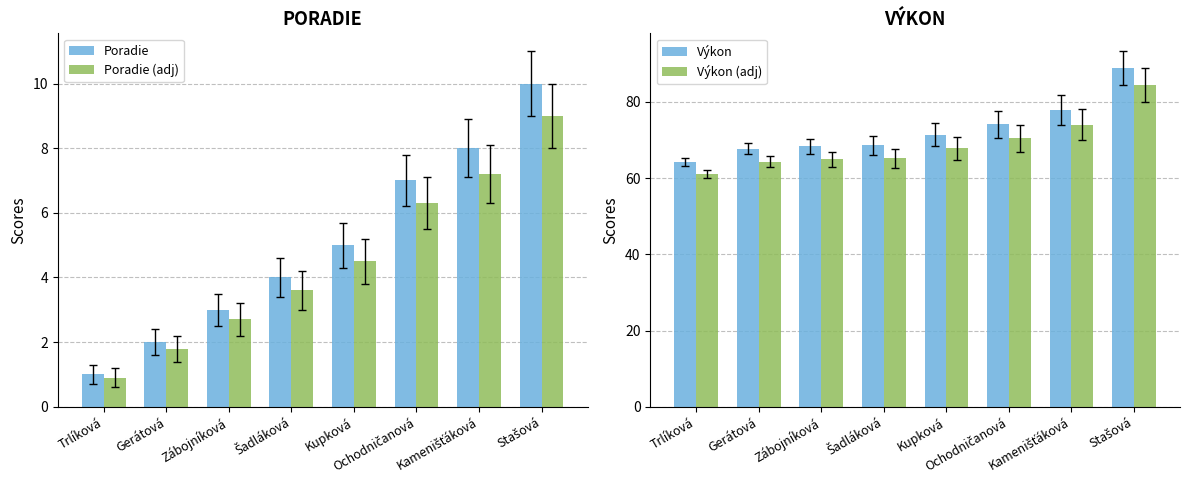

List the series in order of their peak value, lowest first.

Poradie (adj), Poradie, Výkon (adj), Výkon